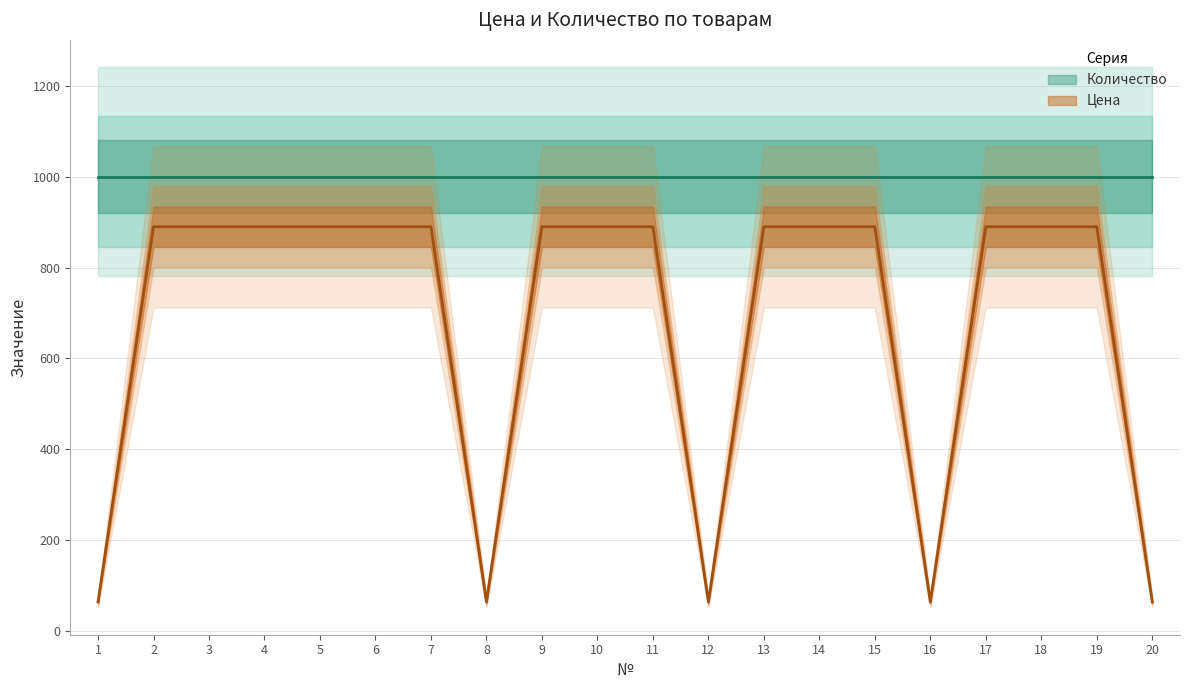

Where is the first local minimum?

8